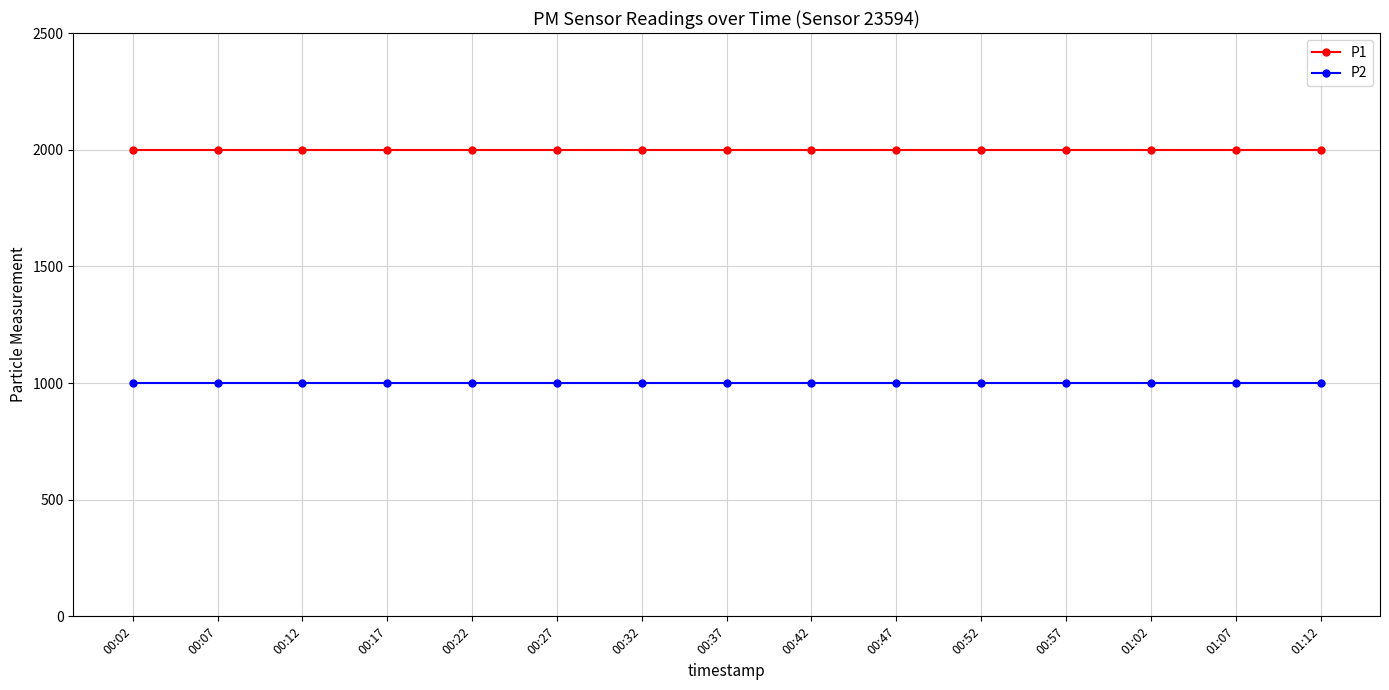

True or false: P2 and P1 intersect in this chart.

False